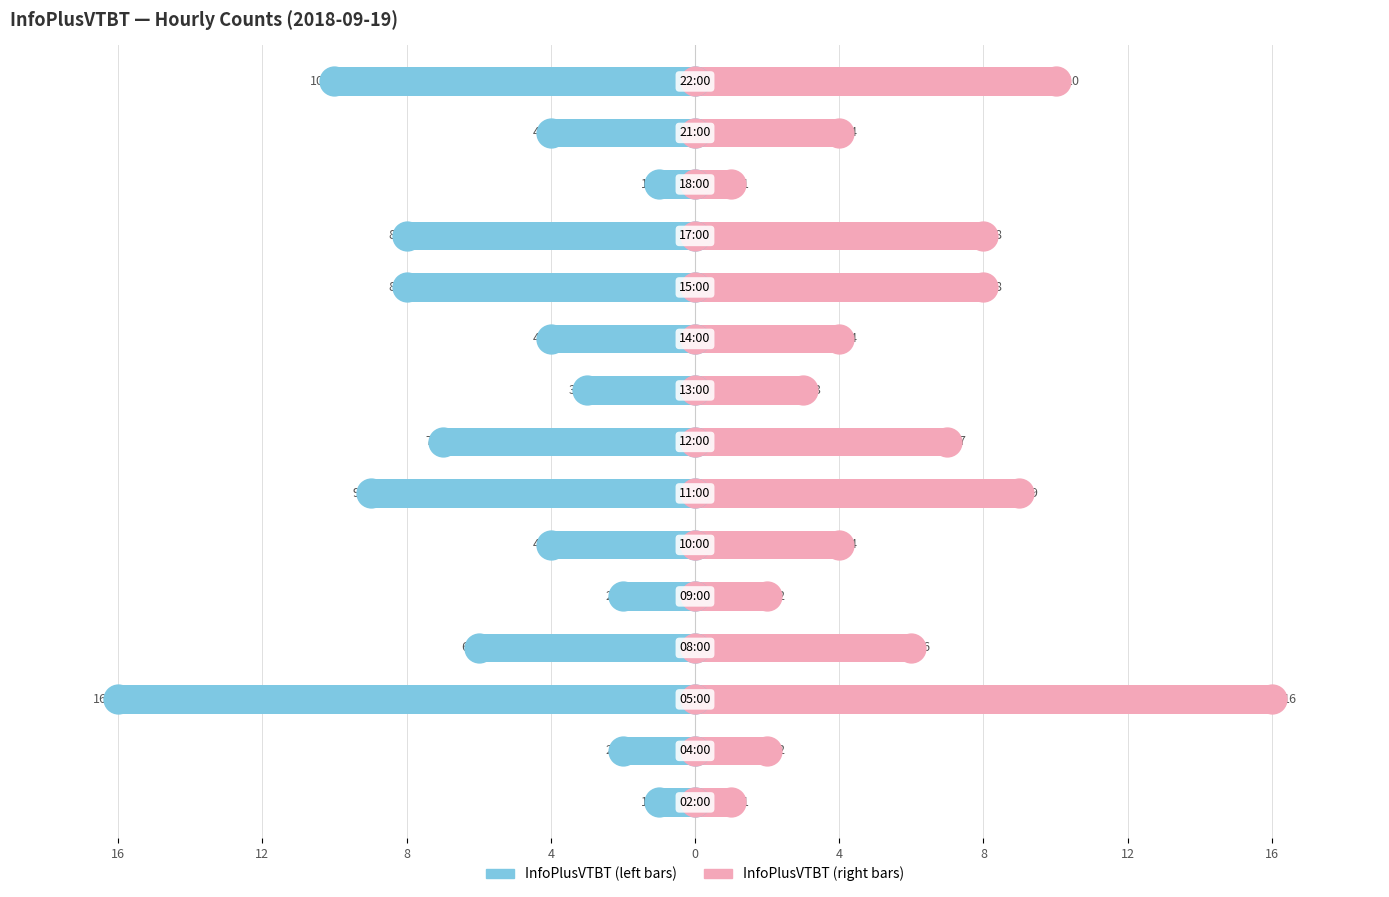

List the series in order of their peak value, highest first.

InfoPlusVTBT (right), InfoPlusVTBT (left)